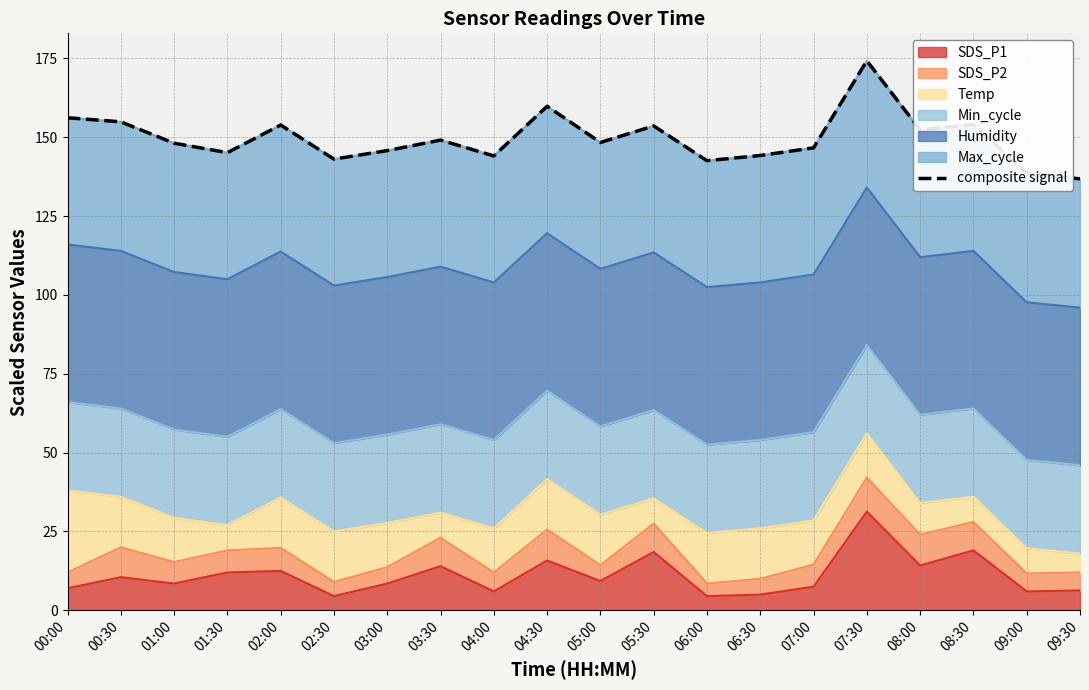

List the labels in order of value, largest first.

07:30, 04:30, 00:00, 00:30, 08:30, 02:00, 05:30, 08:00, 03:30, 05:00, 01:00, 07:00, 03:00, 01:30, 06:30, 04:00, 02:30, 06:00, 09:00, 09:30